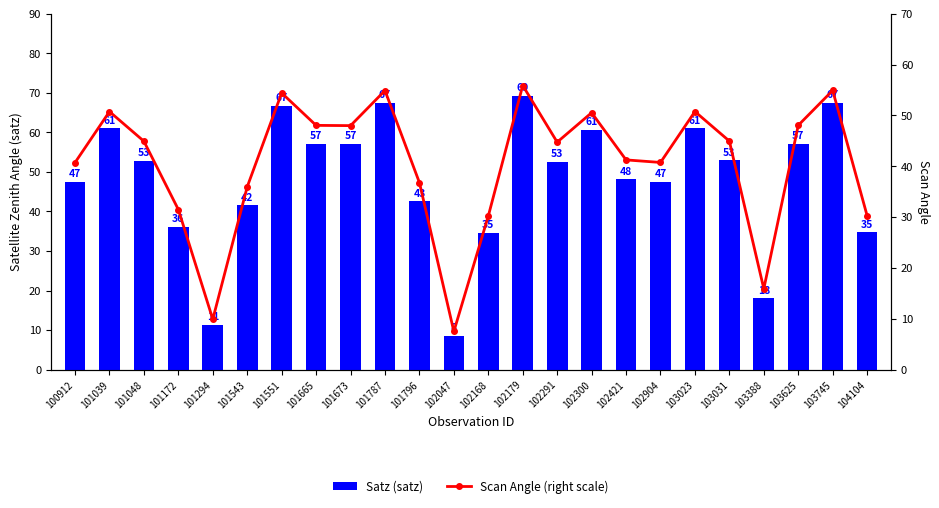

List the labels in order of Satz (satz) value, largest first.

102179, 103745, 101787, 101551, 101039, 103023, 102300, 103625, 101665, 101673, 103031, 101048, 102291, 102421, 102904, 100912, 101796, 101543, 101172, 104104, 102168, 103388, 101294, 102047